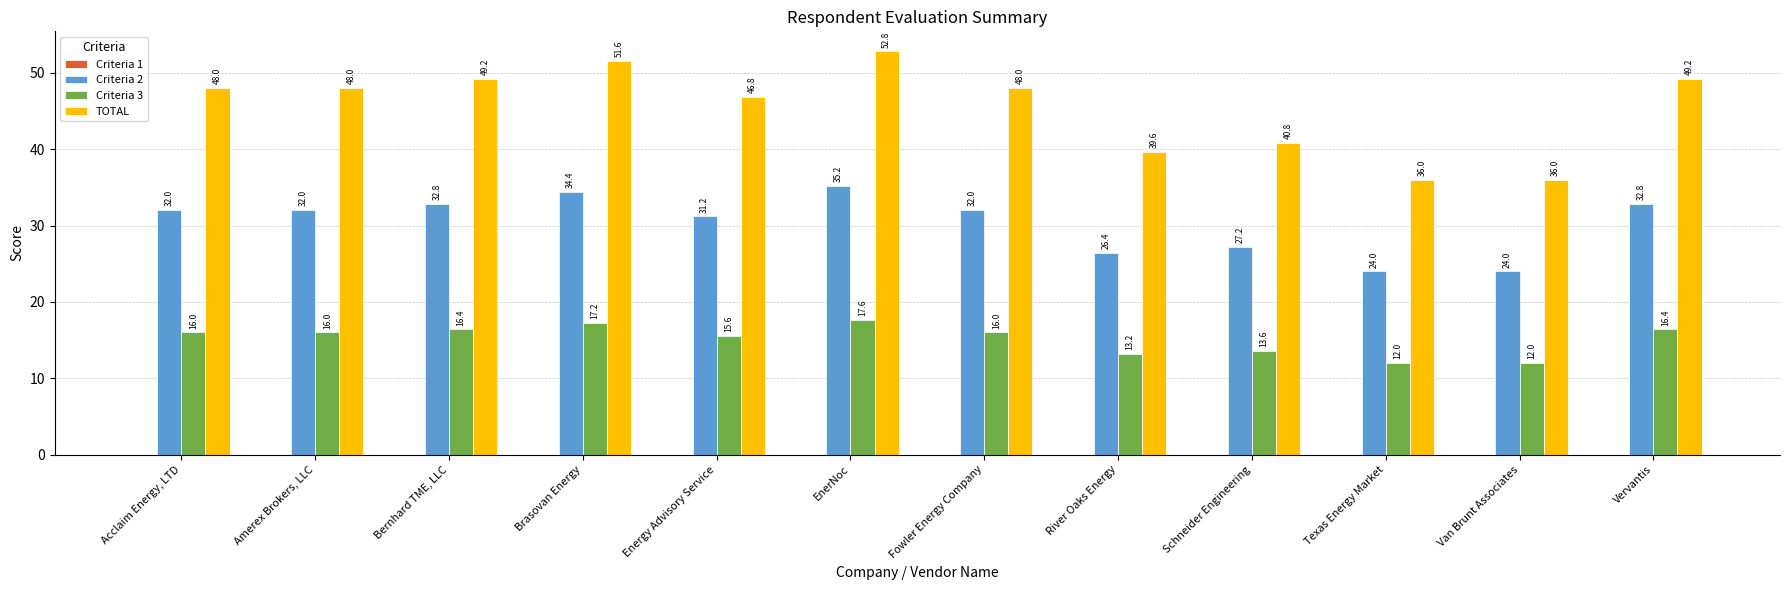

Rank the series by their average value, from lowest to highest.

Criteria 3, Criteria 2, TOTAL